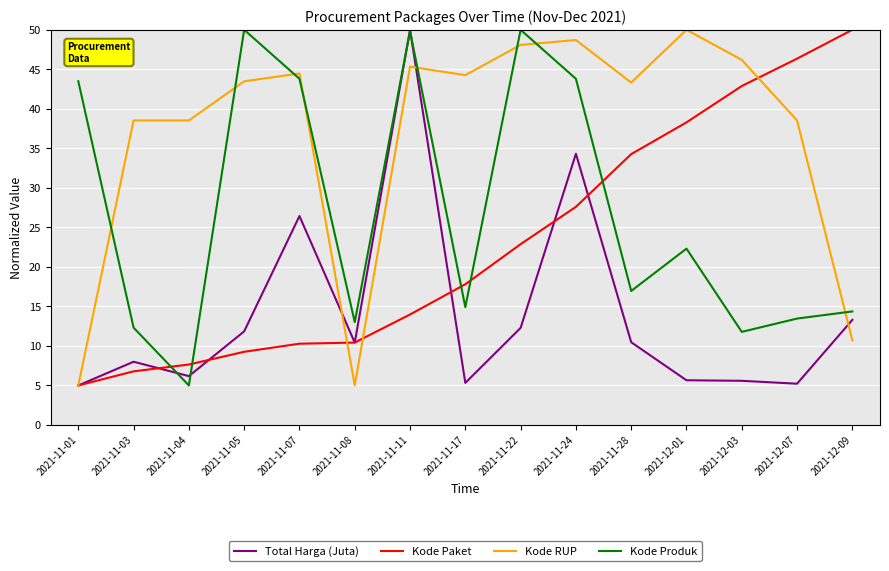

Count the number of categories in the chart.

15